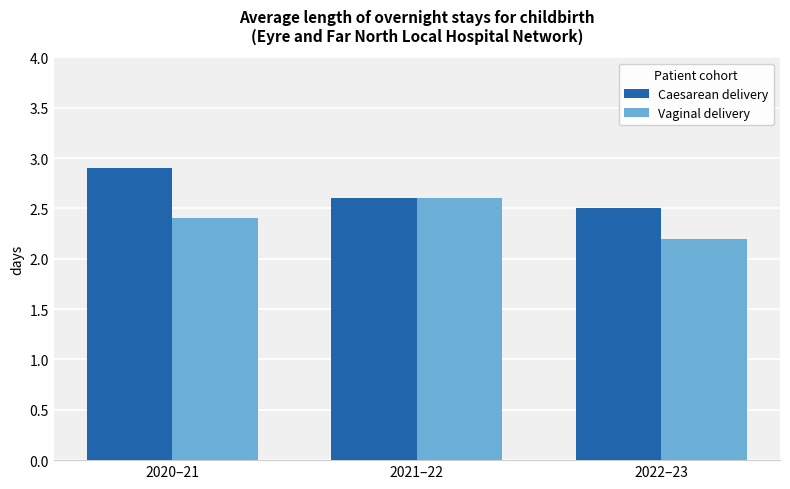

At which category is the sum across all series the highest?

2020–21